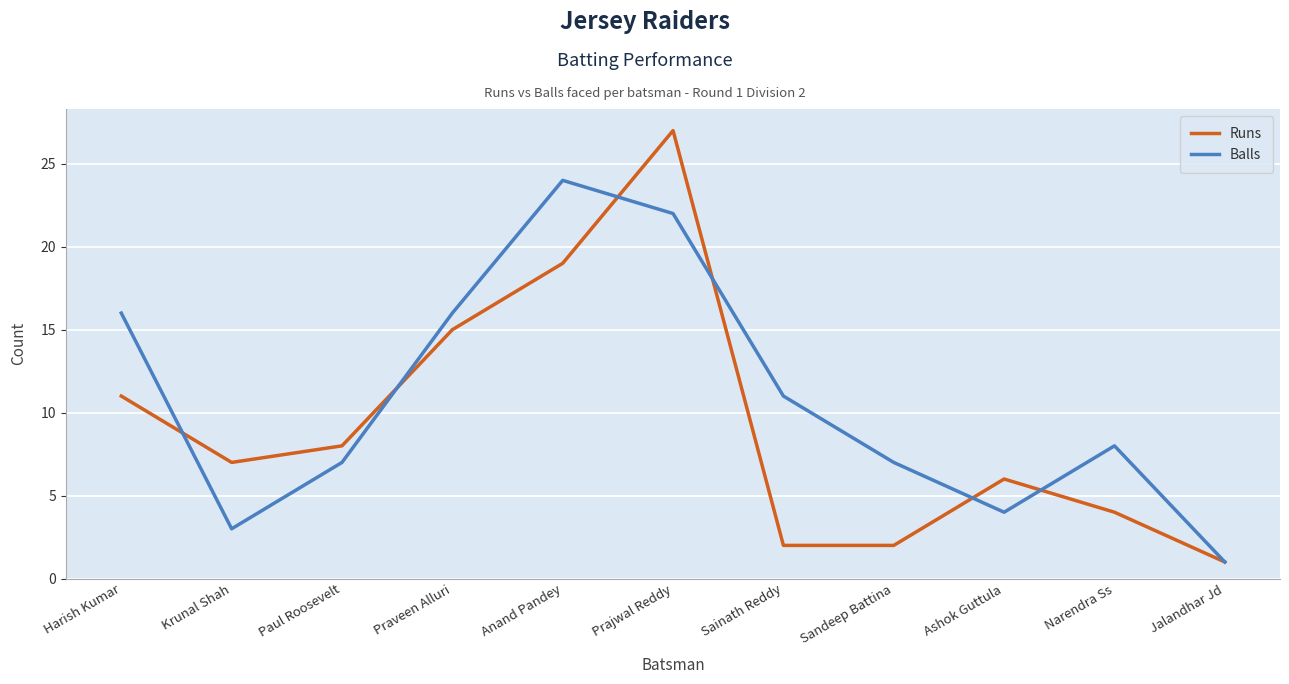

Reading right to left, transcribe all the data shown in this chart.

Runs: Jalandhar Jd=1	Narendra Ss=4	Ashok Guttula=6	Sandeep Battina=2	Sainath Reddy=2	Prajwal Reddy=27	Anand Pandey=19	Praveen Alluri=15	Paul Roosevelt=8	Krunal Shah=7	Harish Kumar=11
Balls: Jalandhar Jd=1	Narendra Ss=8	Ashok Guttula=4	Sandeep Battina=7	Sainath Reddy=11	Prajwal Reddy=22	Anand Pandey=24	Praveen Alluri=16	Paul Roosevelt=7	Krunal Shah=3	Harish Kumar=16